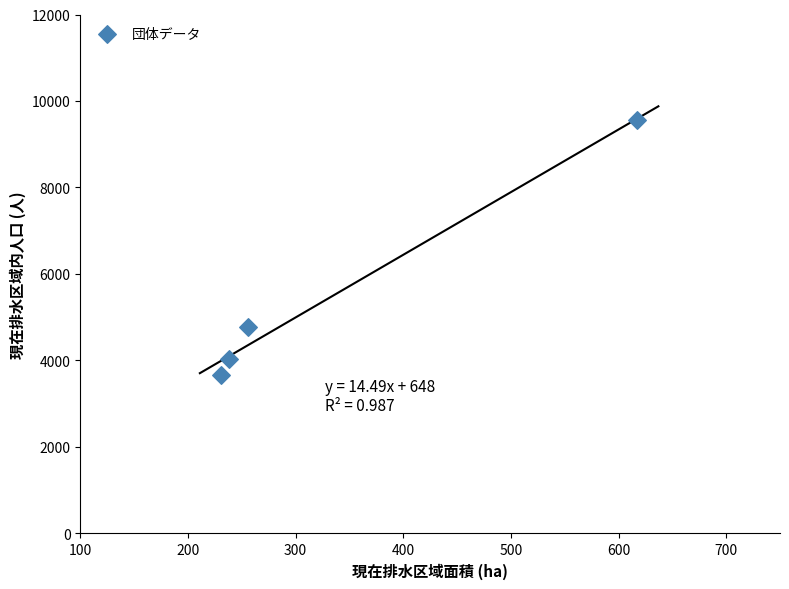

What is the average X value?

336